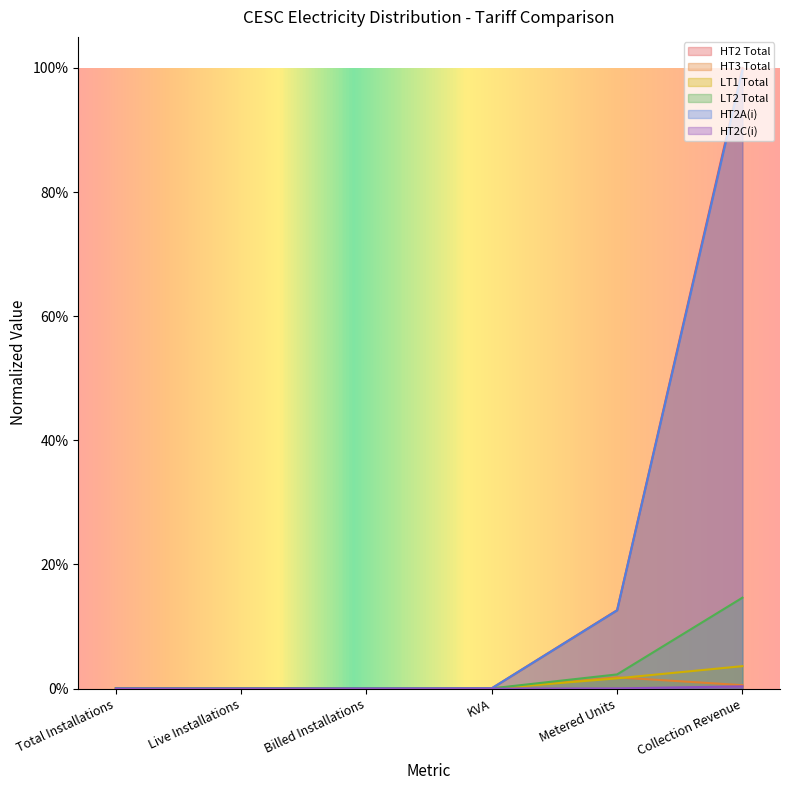

How many distinct data groups are displayed?

6